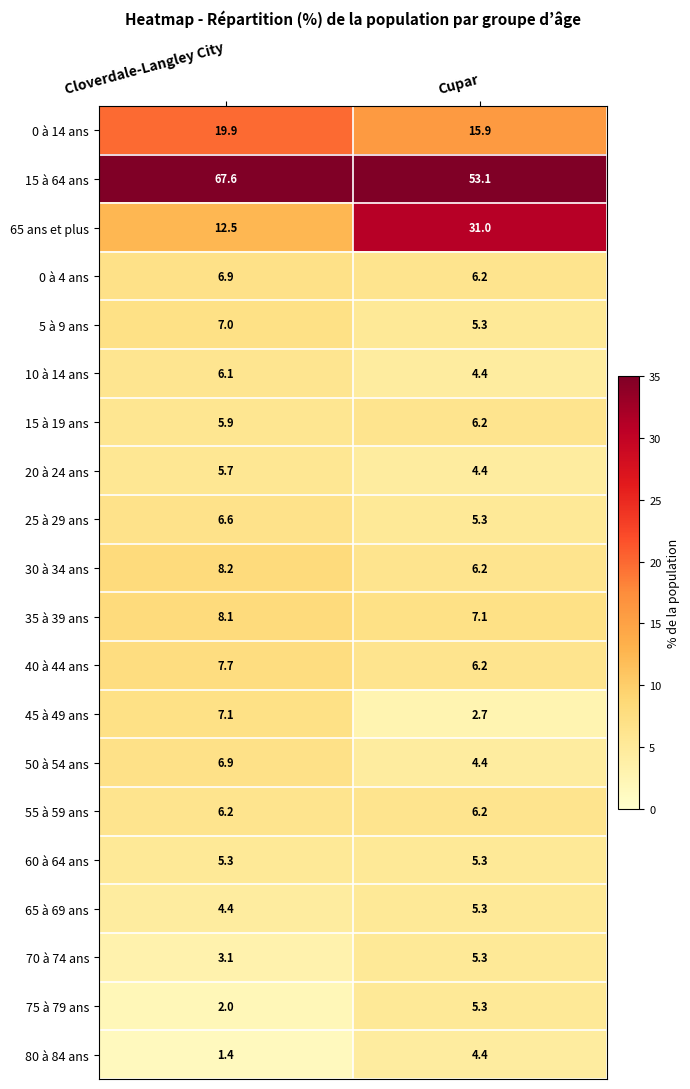

True or false: 0 à 14 ans has a value of 15.9 at Cupar.

True